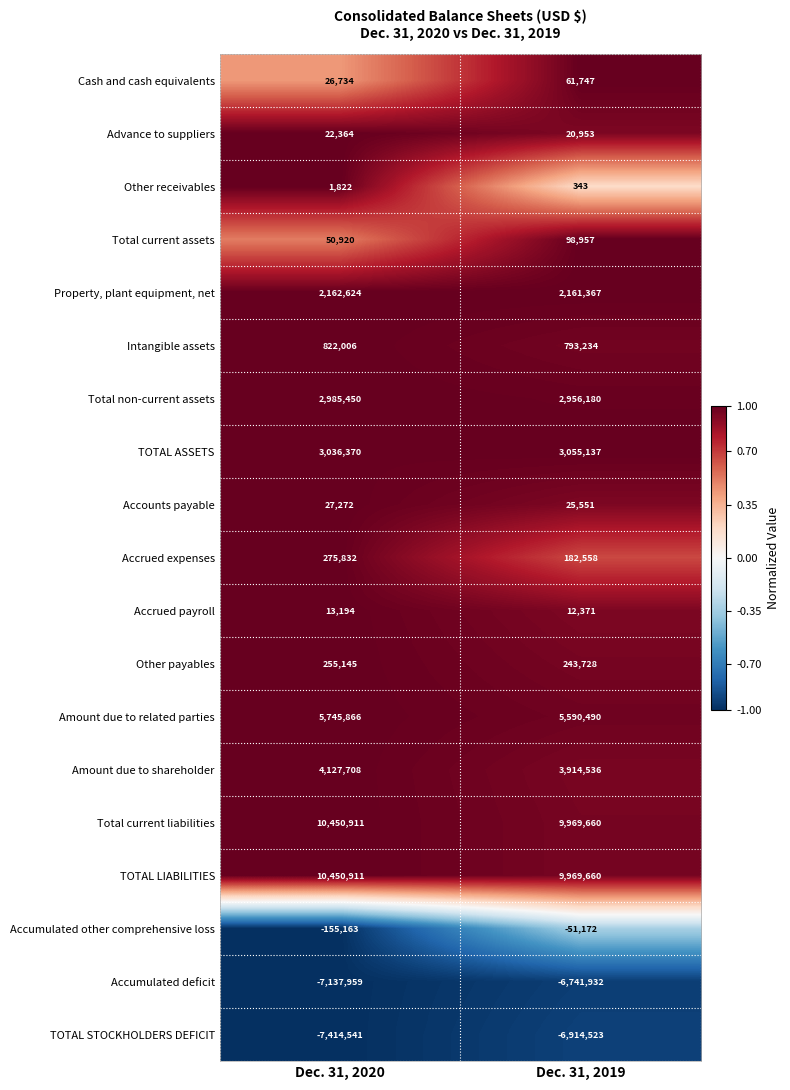

True or false: Total non-current assets has a value of 1338553 at Dec. 31, 2020.

False